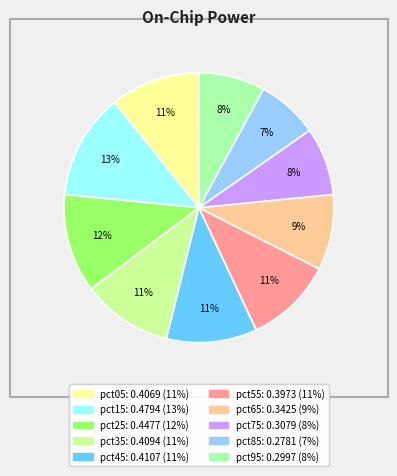

To the nearest percent, what portion does pct65 represent?

9%